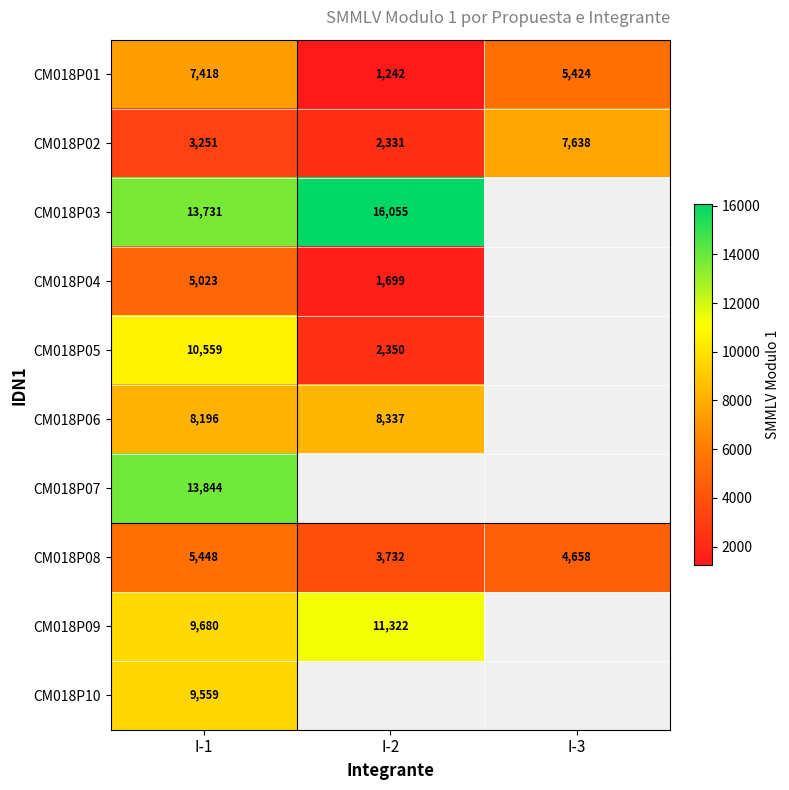

What is the maximum value shown in the chart?

16055.0